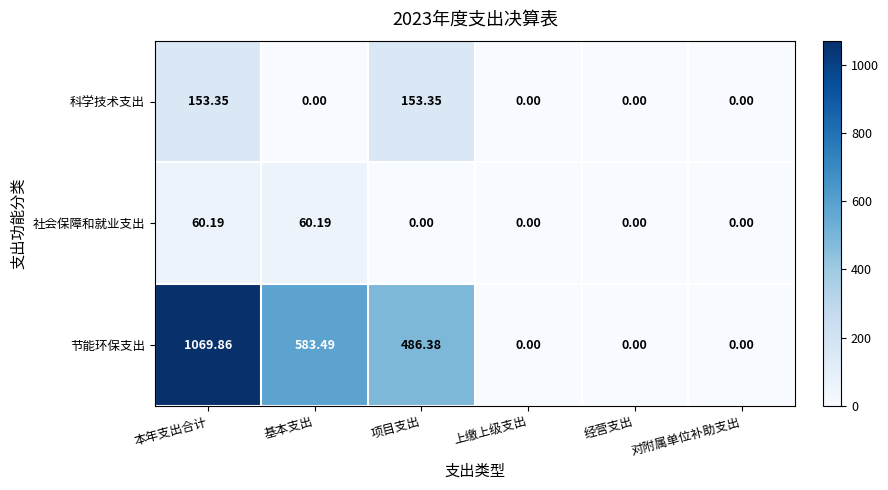

At which label is 节能环保支出 closest to 534?

项目支出